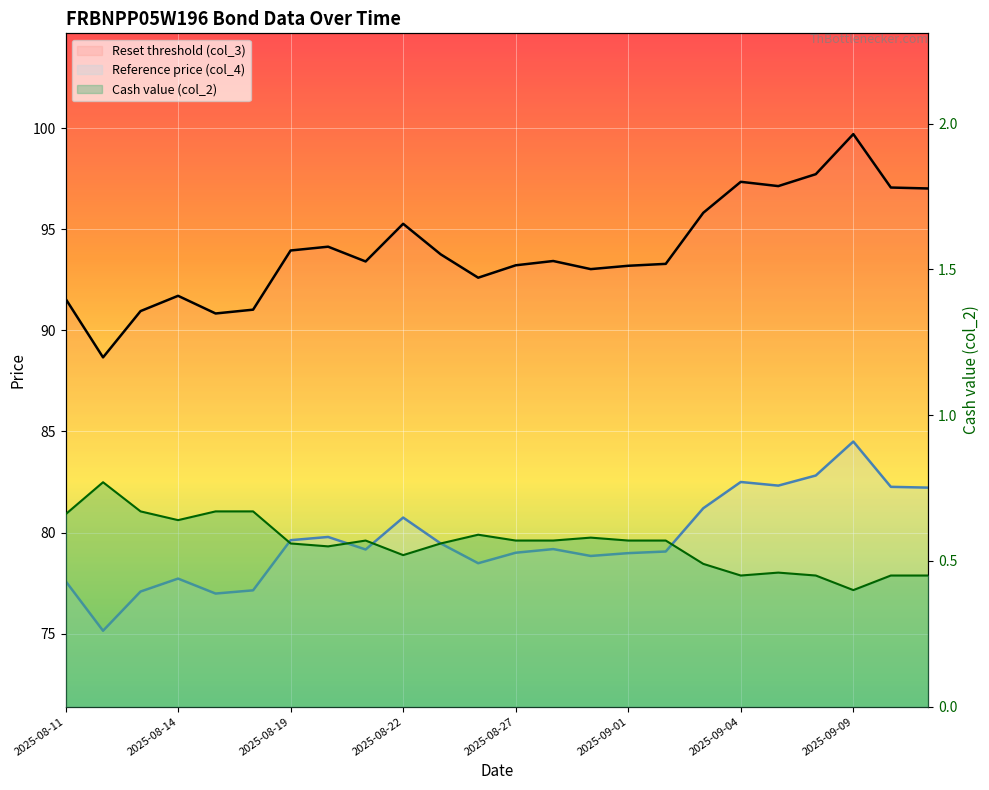

At which category does Reference price (col_4) reach its first local valley?

2025-08-12